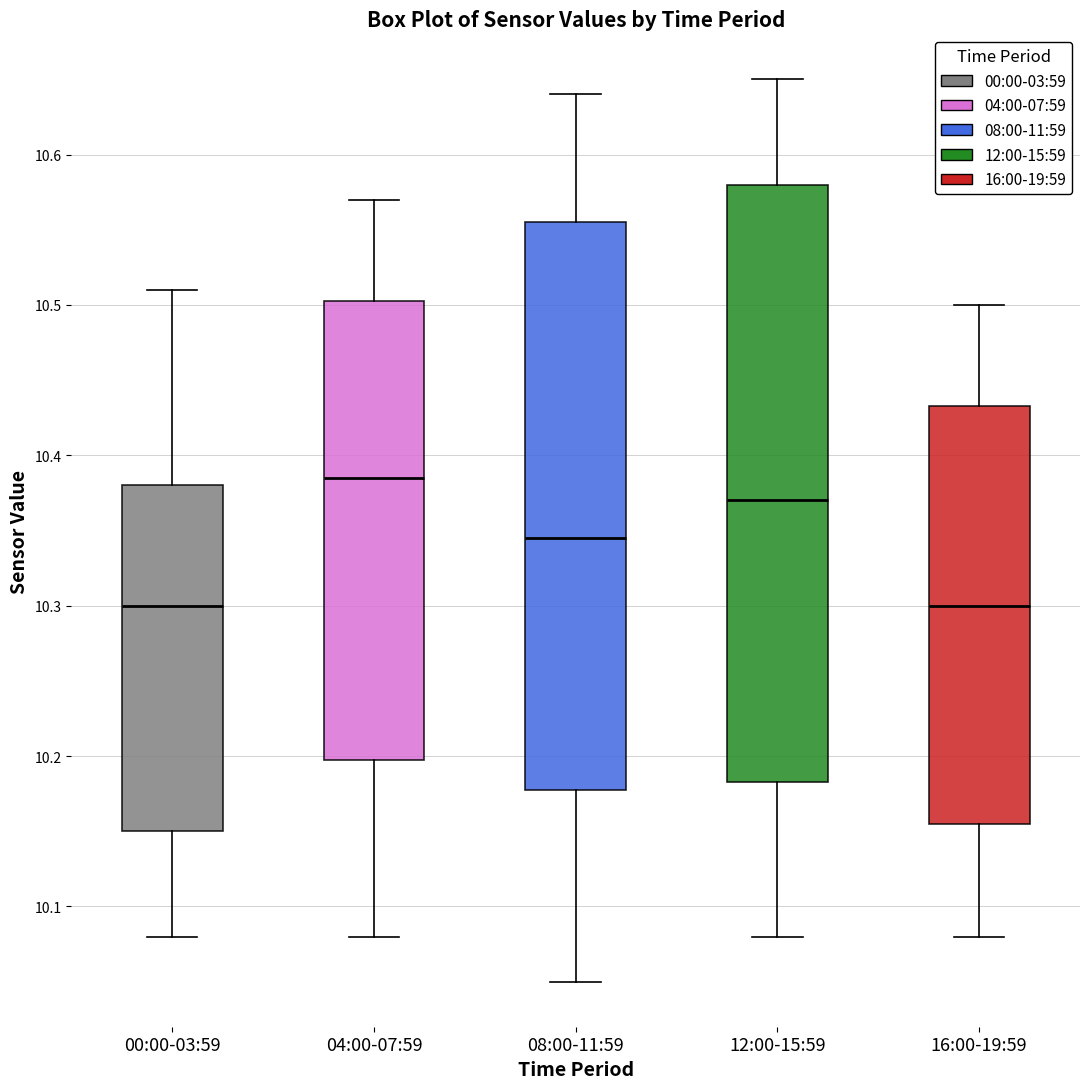

Which box is the tallest, from its lower edge to its upper edge?

12:00-15:59